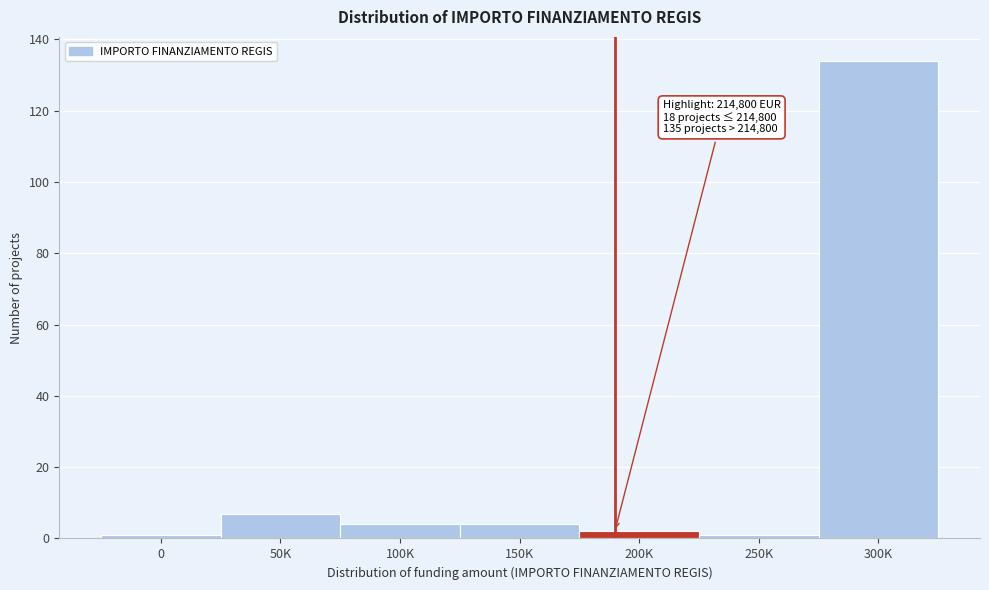

Reading left to right, transcribe all the data shown in this chart.

0=1	50K=7	100K=4	150K=4	200K=2	250K=1	300K=134